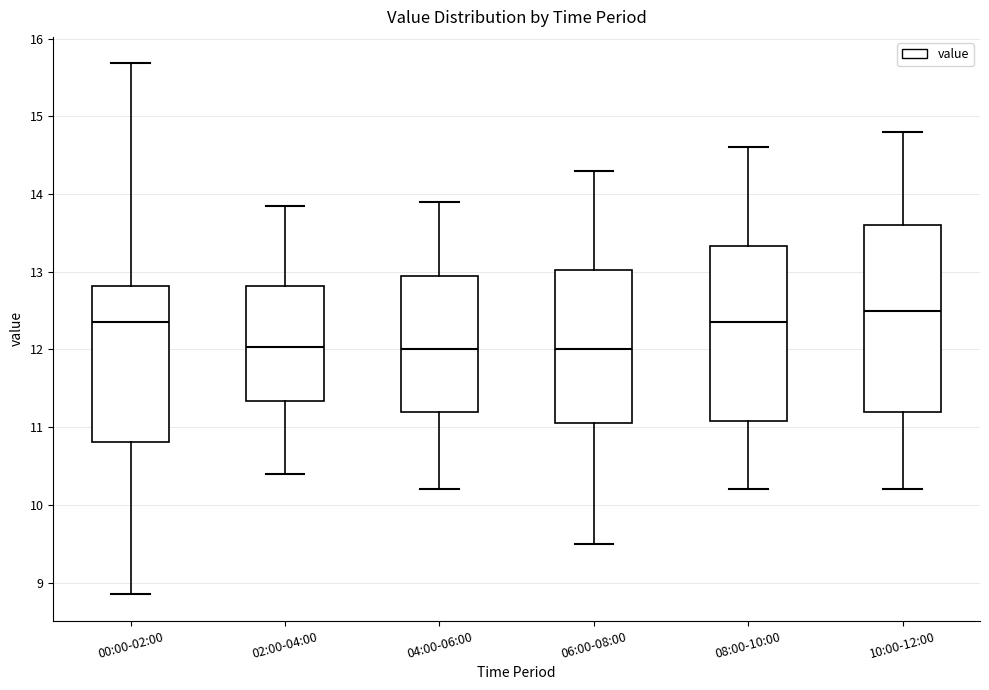

Comparing the boxes themselves (not the whiskers), which one is the tallest?

10:00-12:00